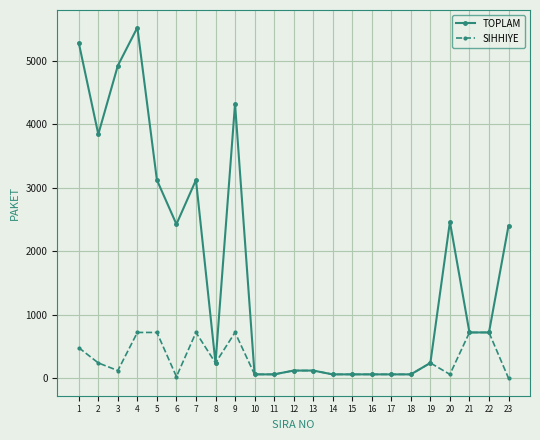

What is the greatest value displayed?

5520